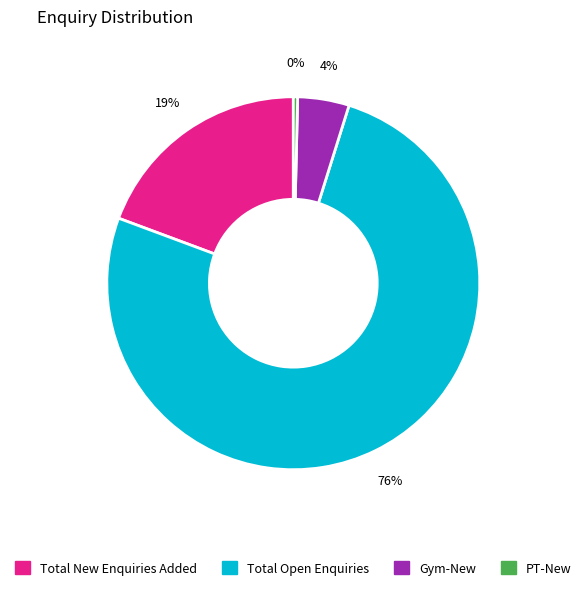

Does Total Open Enquiries represent more than half of the total?

Yes